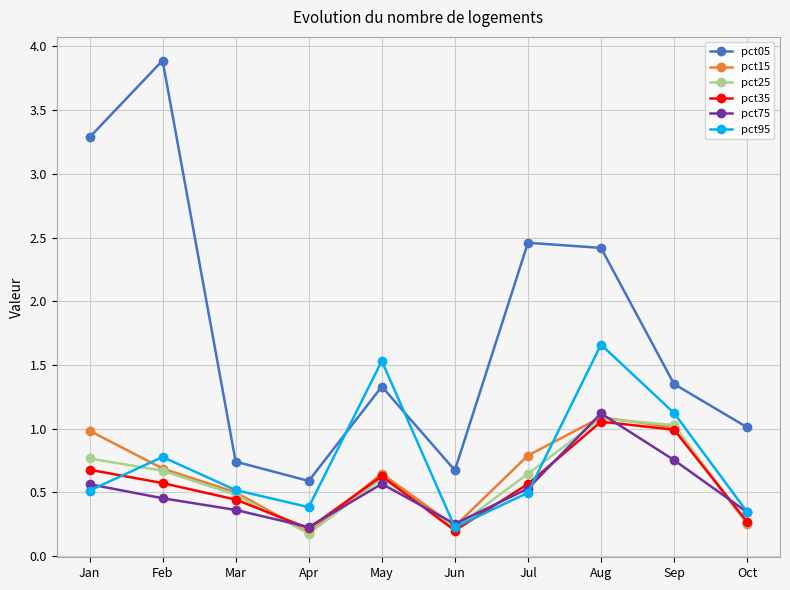

At which category does pct05 reach its first local peak?

Feb